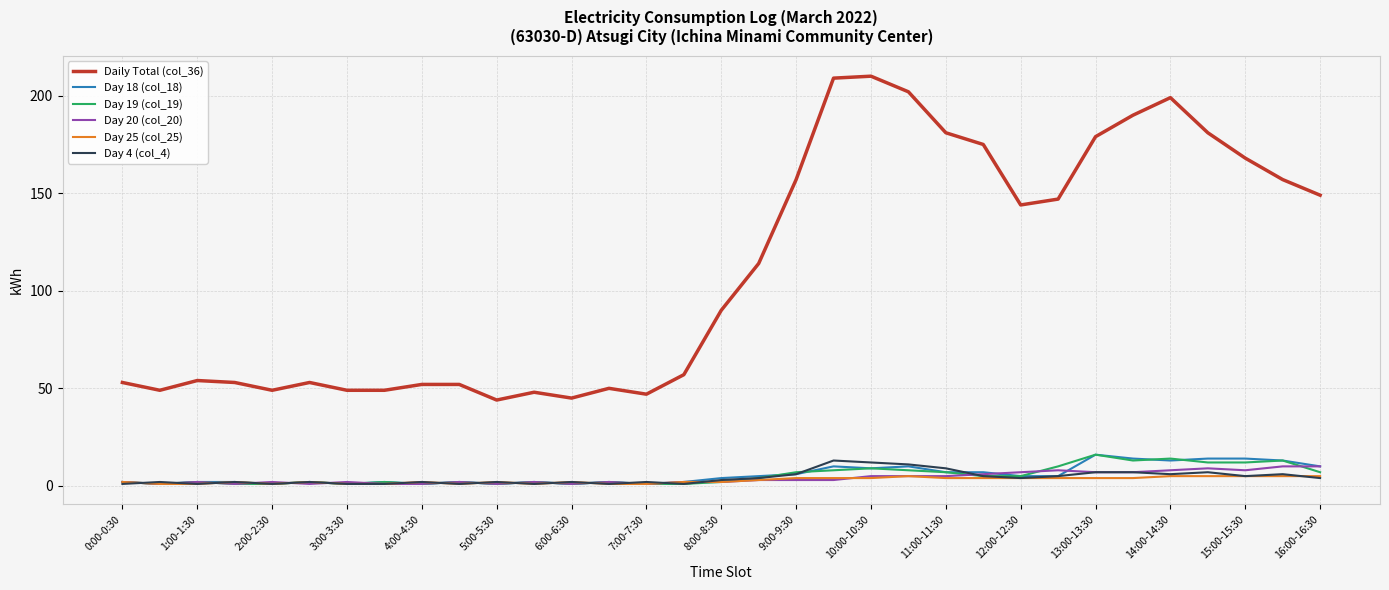

After their last crossing, which series has the higher values: Day 20 (col_20) or Day 4 (col_4)?

Day 20 (col_20)